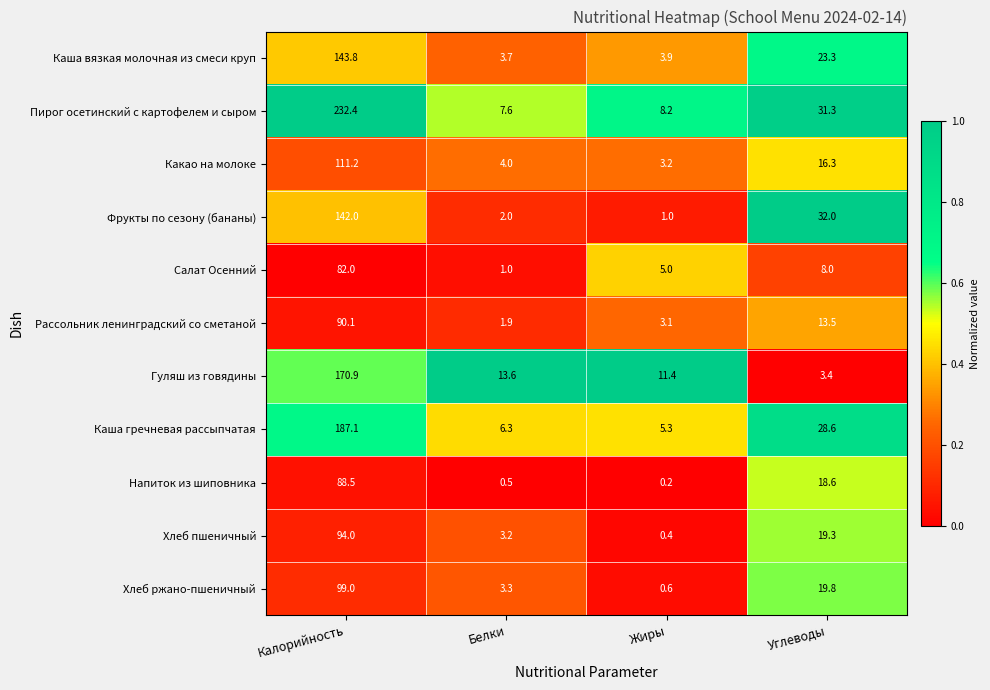

Which label corresponds to the largest value in the chart?

Калорийность